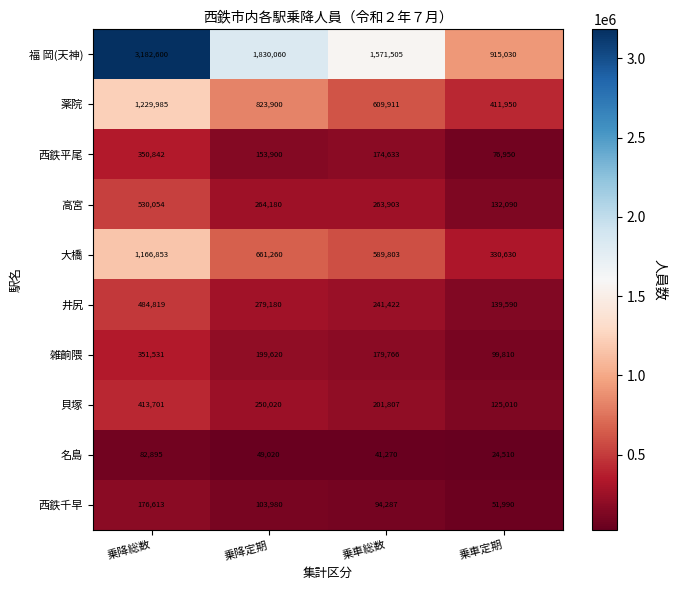

The value of 西鉄平尾 at 乗車定期 is 76950. True or false?

True